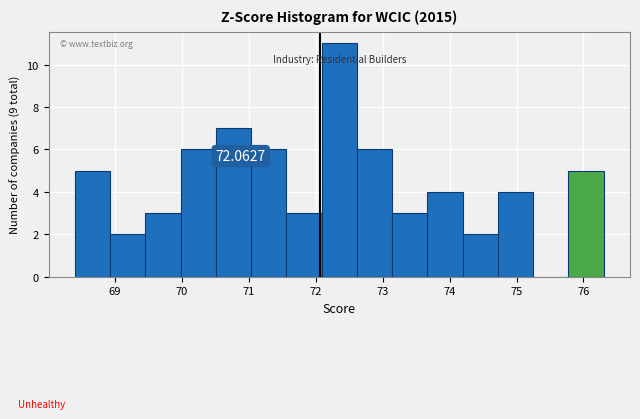

Over which range of the x-axis is the bar tallest?

72.1 to 72.6